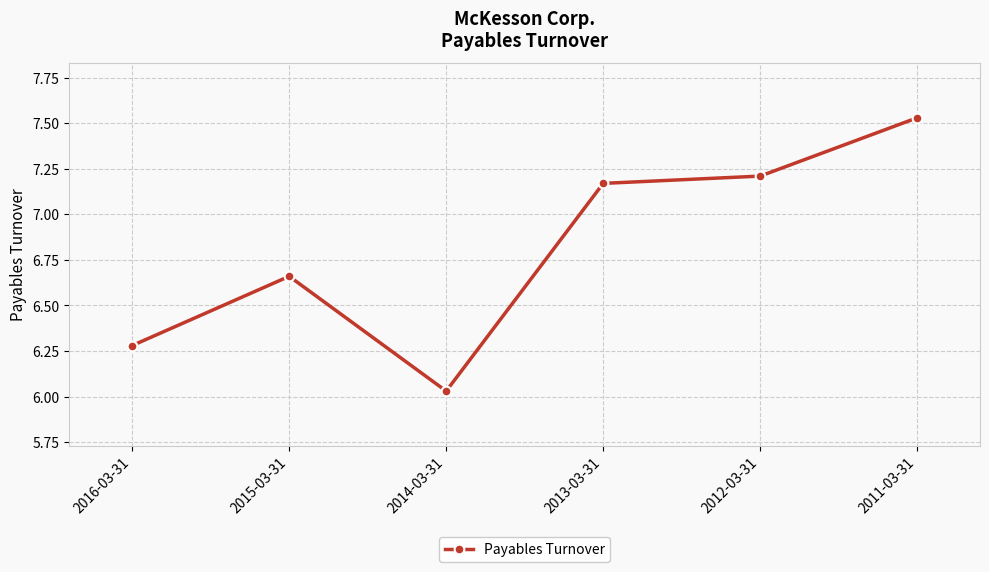

At which category does the data reach its first local peak?

2015-03-31